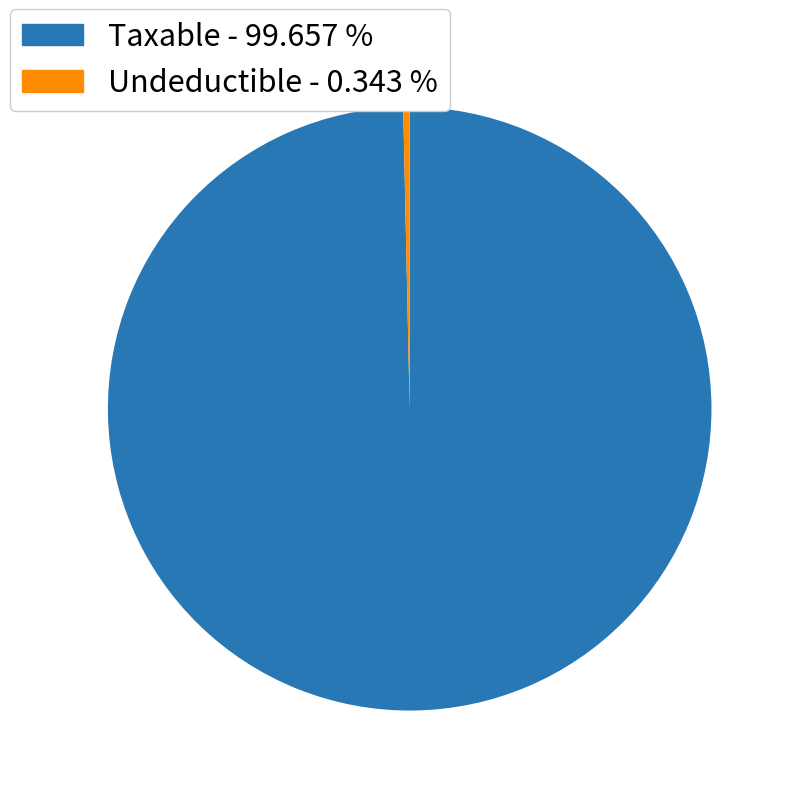

Is there any slice that represents more than half of the pie?

Yes